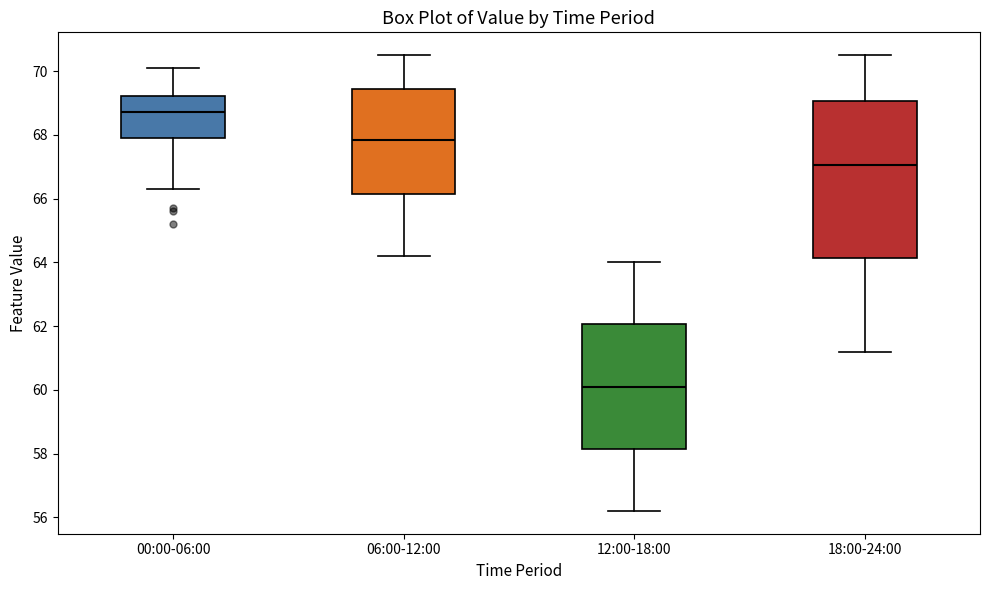

Reading left to right, transcribe this box plot: for each box, give where its median line is, the range the box spans, and where its two whiskers end, as read against the y-axis. The values are not printed on the chart, so give them approximately, as read against the axis.

00:00-06:00: median 68.8, box 68.0 to 69.2, whiskers 66.4 to 70.2
06:00-12:00: median 67.8, box 66.2 to 69.4, whiskers 64.2 to 70.6
12:00-18:00: median 60.2, box 58.2 to 62.0, whiskers 56.2 to 64.0
18:00-24:00: median 67.0, box 64.2 to 69.0, whiskers 61.2 to 70.6